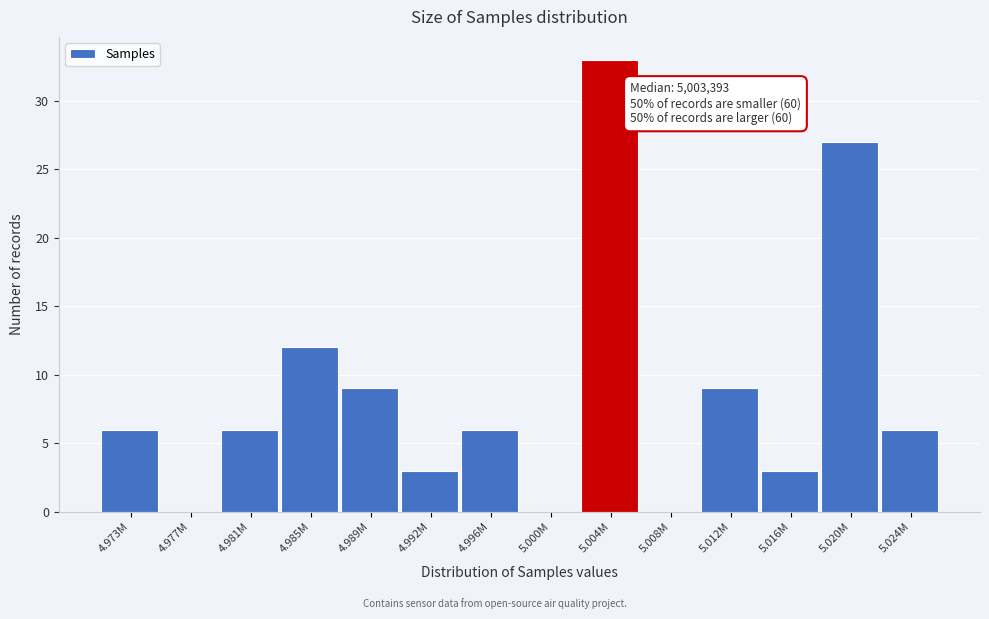

Reading left to right, transcribe all the data shown in this chart.

4.973M=6	4.977M=0	4.981M=6	4.985M=12	4.989M=9	4.992M=3	4.996M=6	5.000M=0	5.004M=33	5.008M=0	5.012M=9	5.016M=3	5.020M=27	5.024M=6